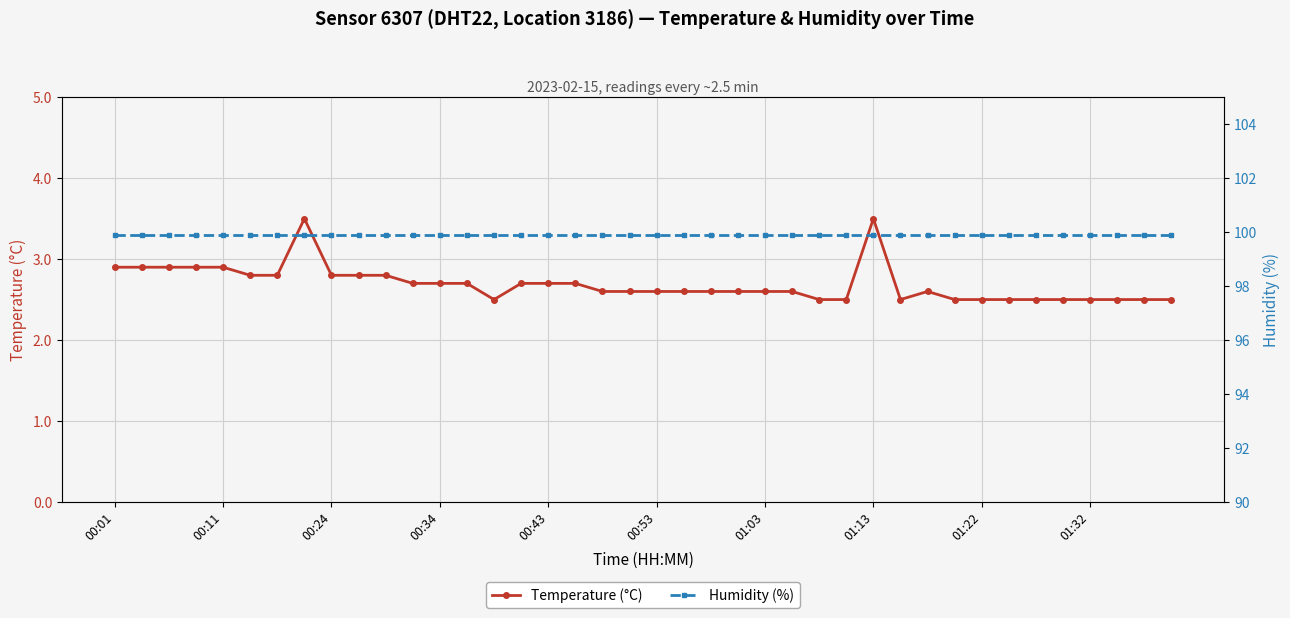

At which label does Humidity (%) reach its peak?

00:01